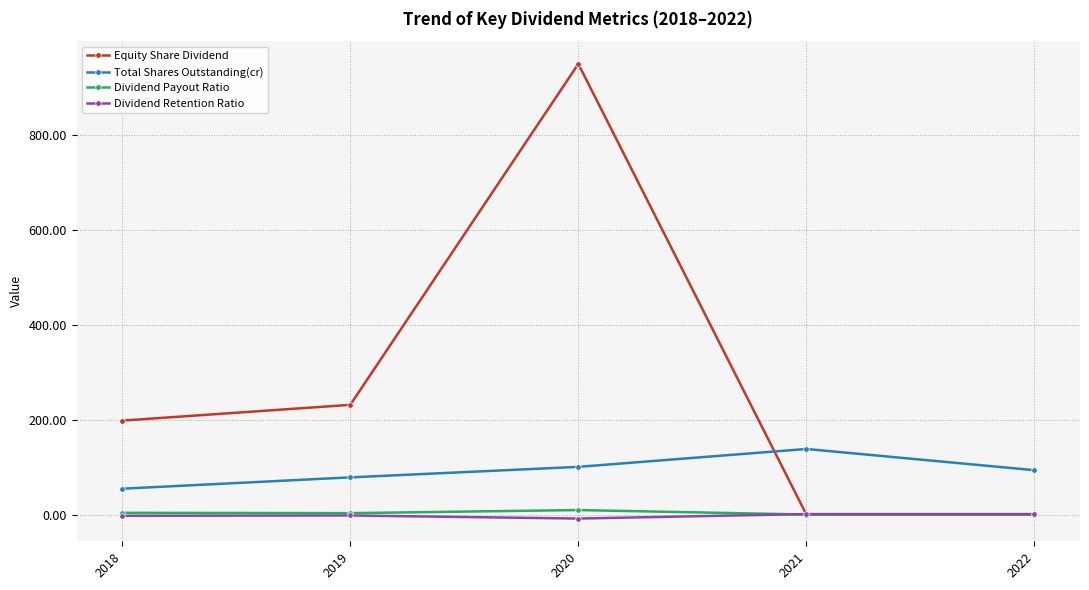

What is the value of the Total Shares Outstanding(cr) point at the 3rd from the left?

100.5